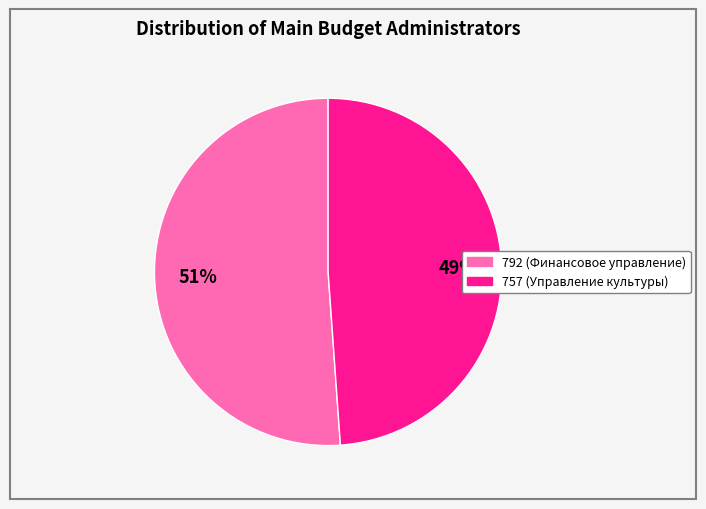

How many segments does this pie chart have?

2